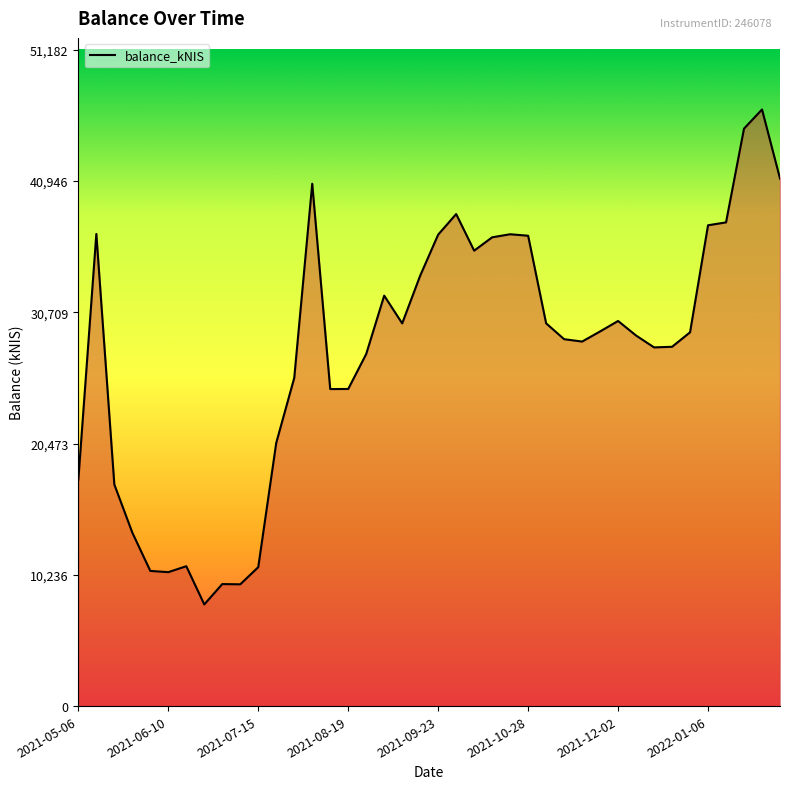

Reading left to right, transcribe all the data shown in this chart.

17665.7	36820.5	17283.7	13529.5	10542.1	10445.9	10909.3	7928.4	9516.1	9496.9	10836.1	20531.1	25594.3	40740.7	24725.0	24731.8	27457.6	32011.9	29846.0	33569.1	36769.3	38374.9	35519.9	36559.8	36799.1	36683.4	29851.7	28615.3	28429.7	29219.8	30035.4	28900.1	27974.8	28022.6	29150.7	37499.6	37724.5	45039.1	46529.7	41144.7